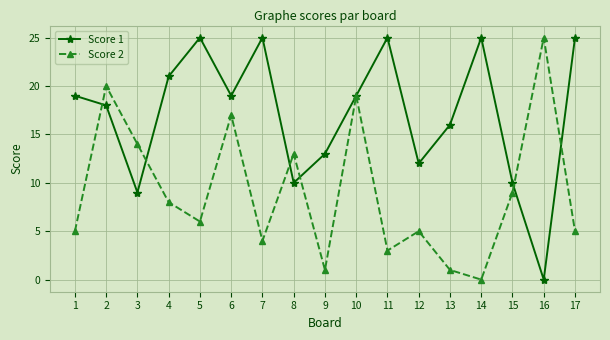

Is the value of Score 1 at 1 greater than the value of Score 2 at 8?

Yes